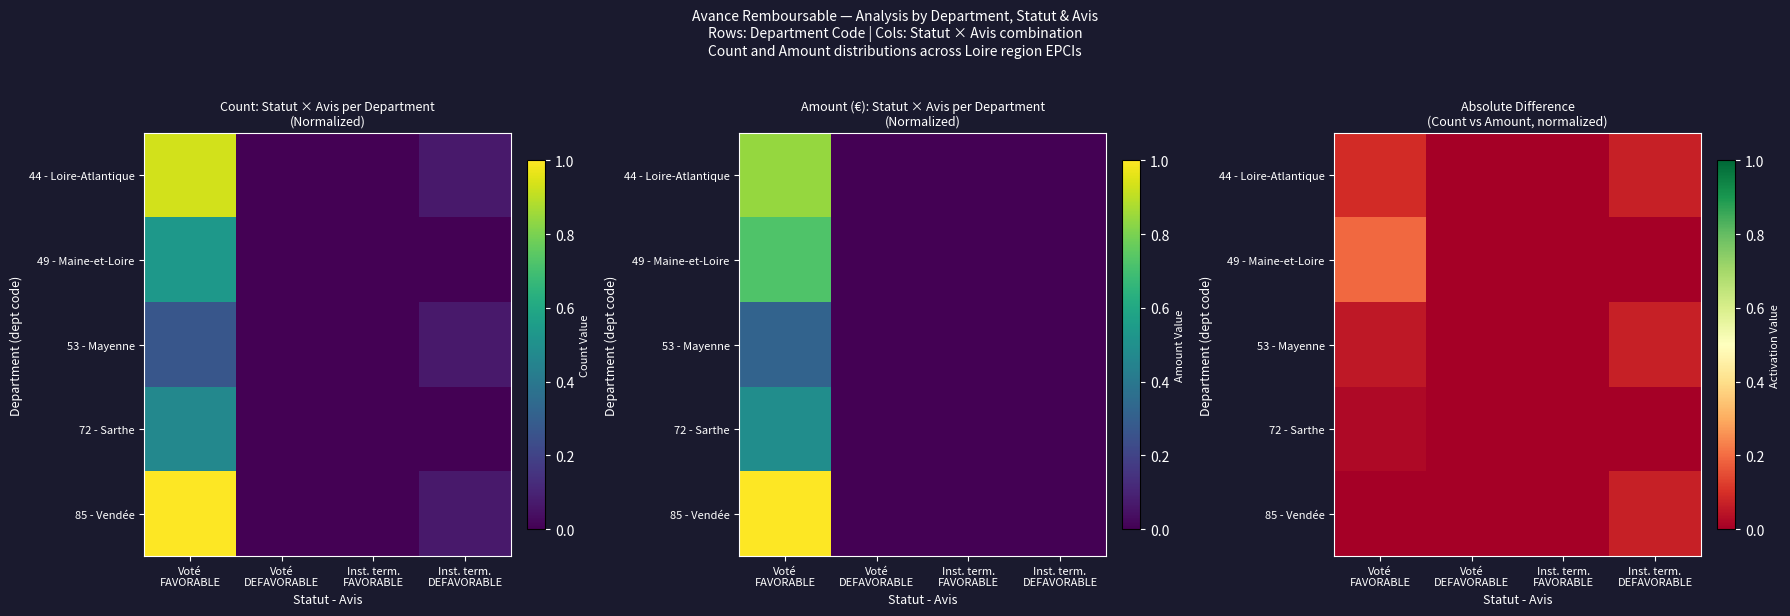

How many series are shown in this chart?

5